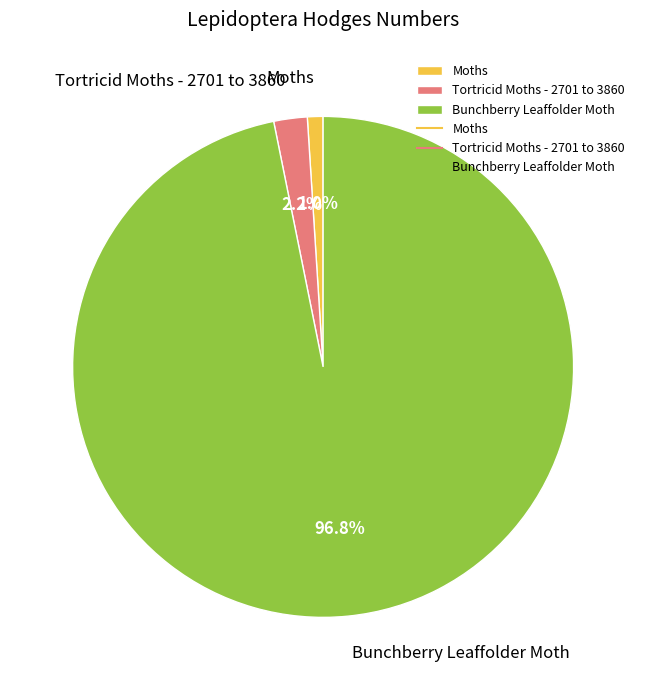

What is the smallest slice in the pie chart?

Moths